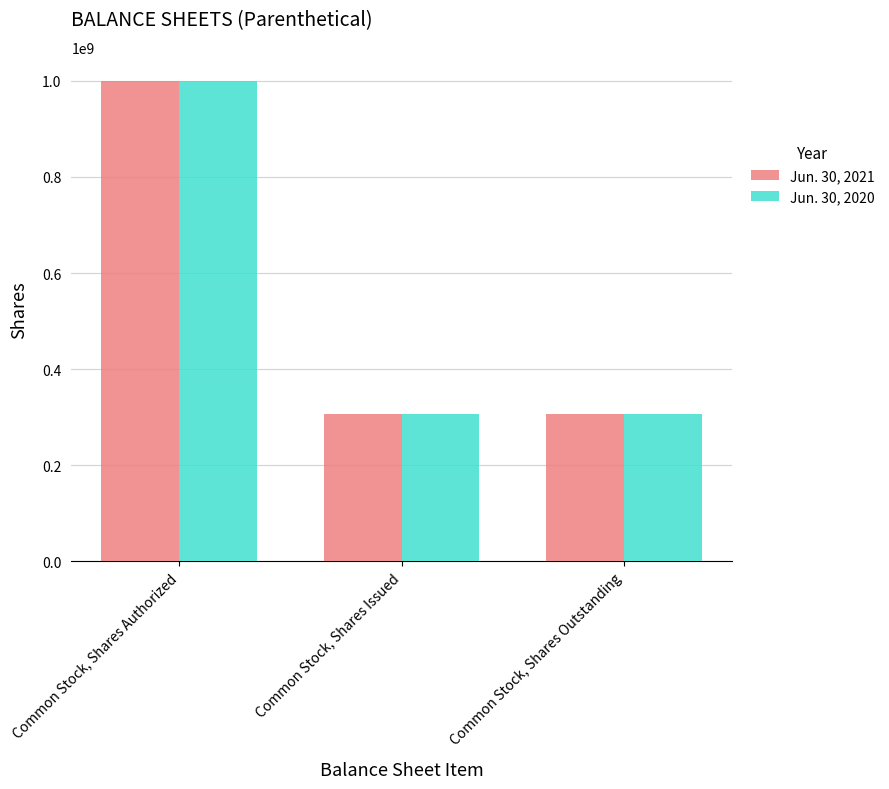

How many data points does each series have?

3